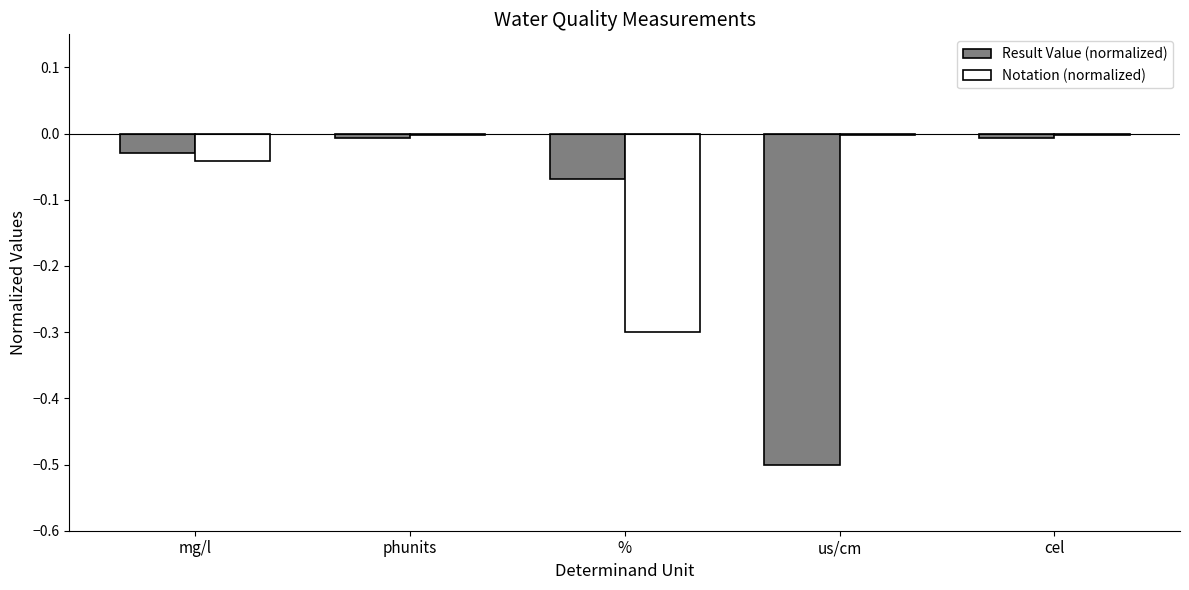

Are the bars horizontal?

No